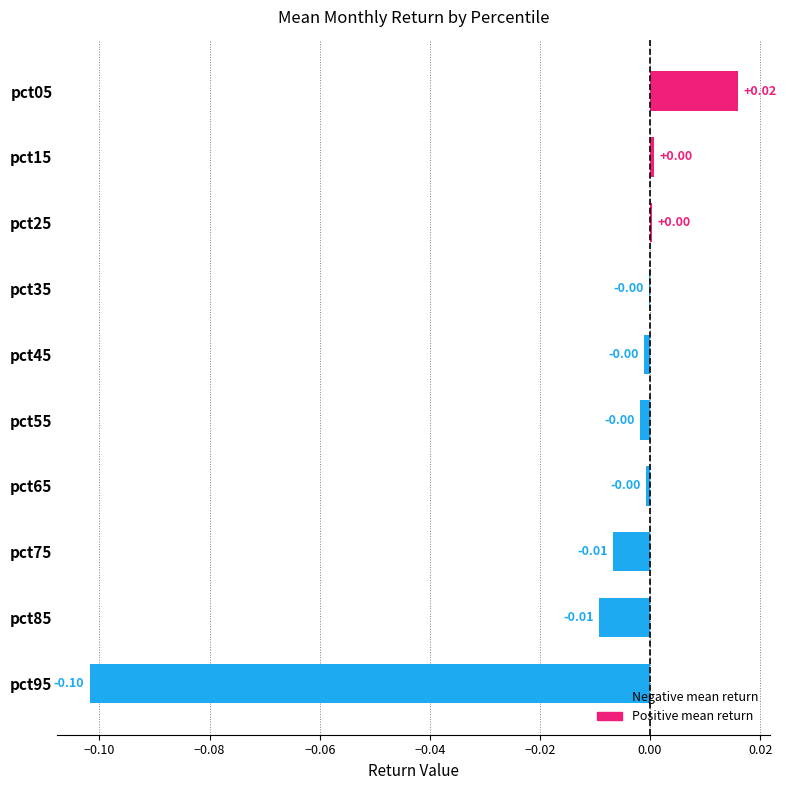

How many categories are shown in the chart?

10